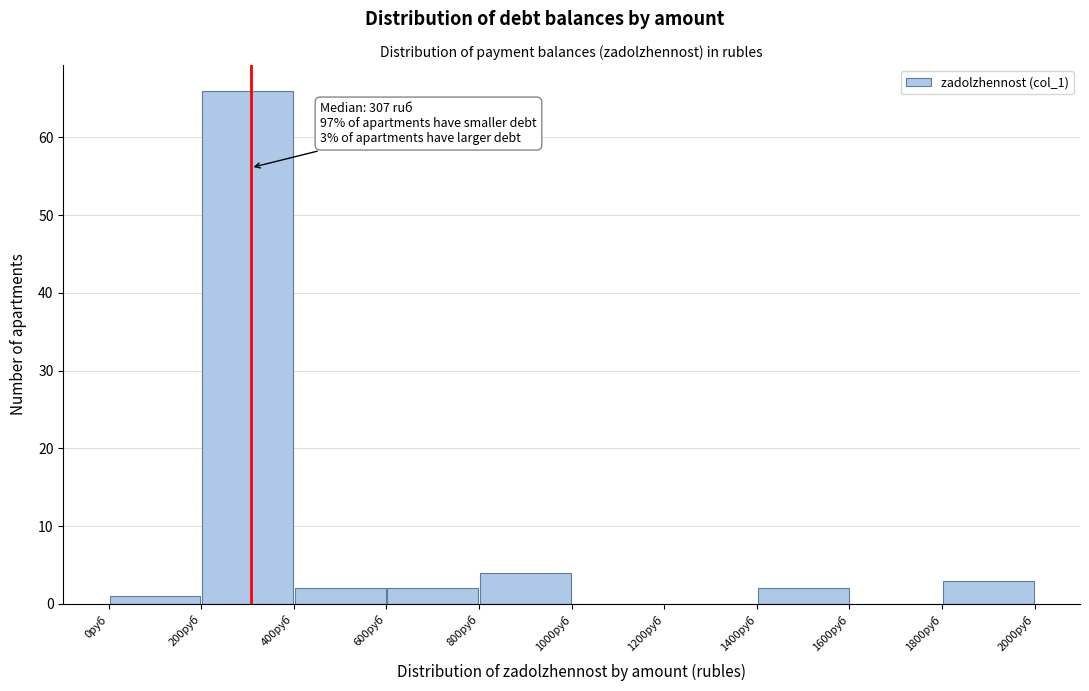

Which range on the x-axis has the tallest bar?

200 to 400